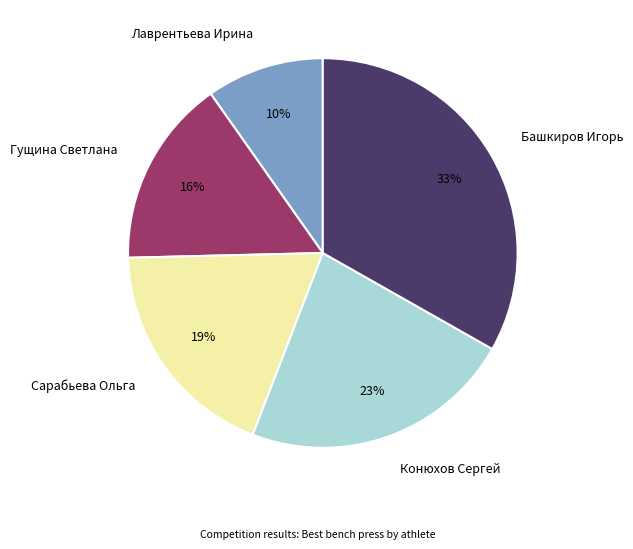

Does Сарабьева Ольга account for over 50% of the chart?

No